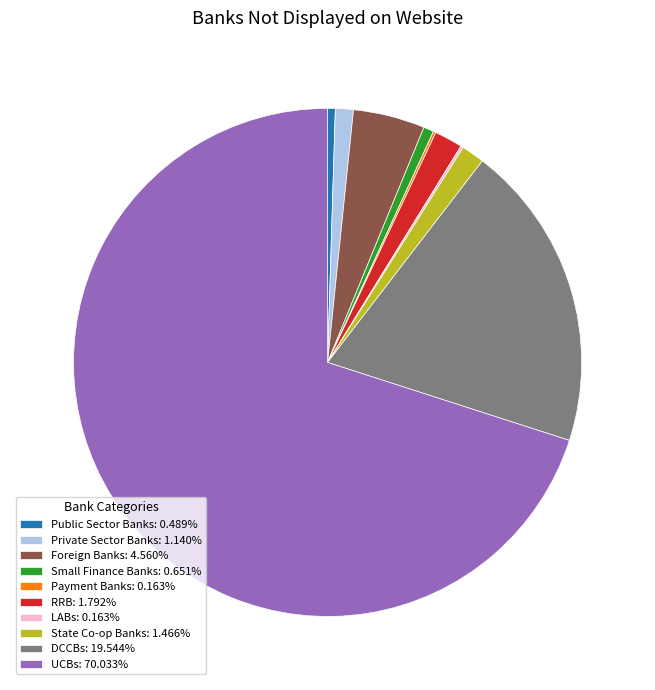

Which category accounts for the majority?

UCBs